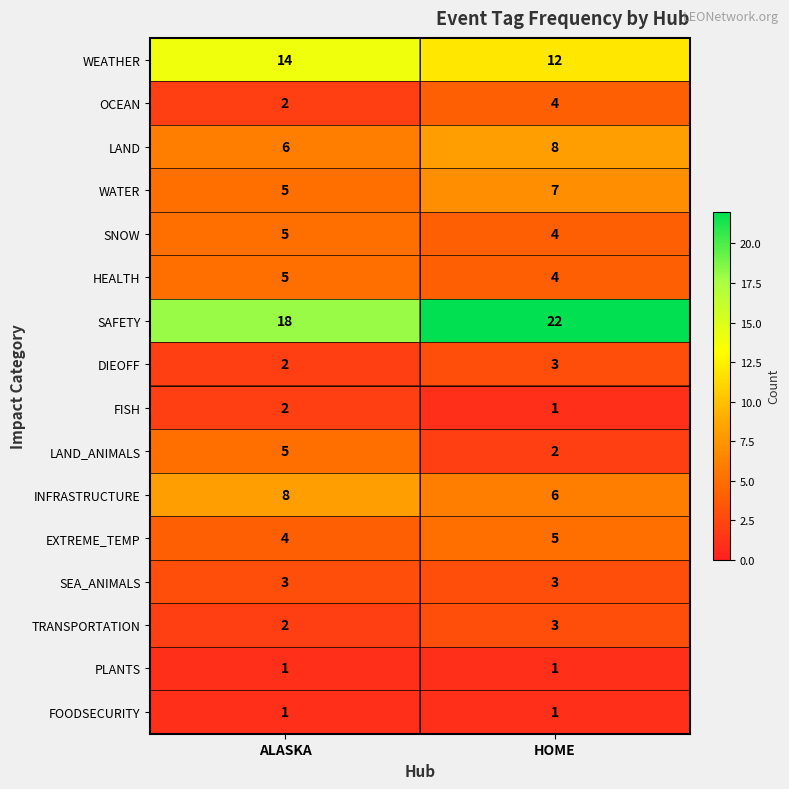

At which category is the sum across all series the highest?

HOME